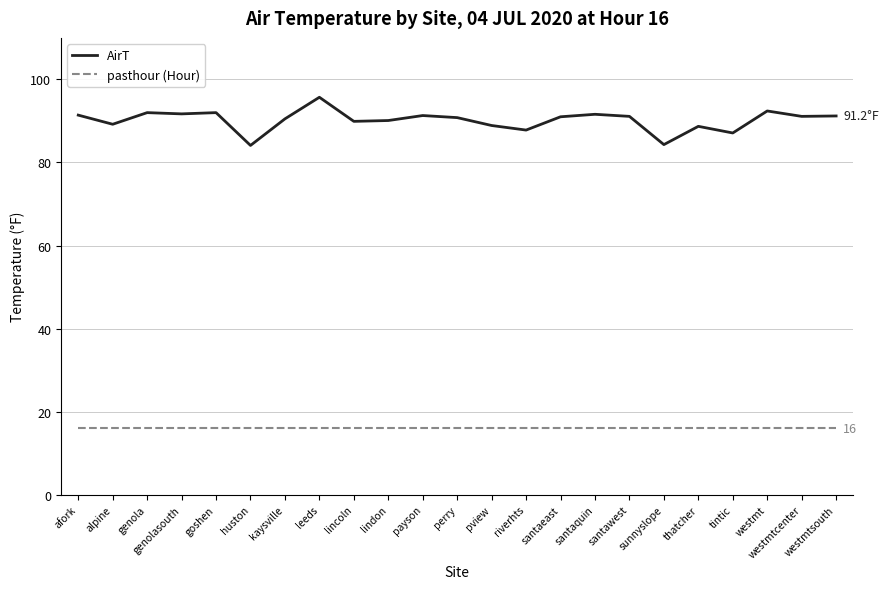

List the series in order of their overall mean, highest first.

AirT, pasthour (Hour)